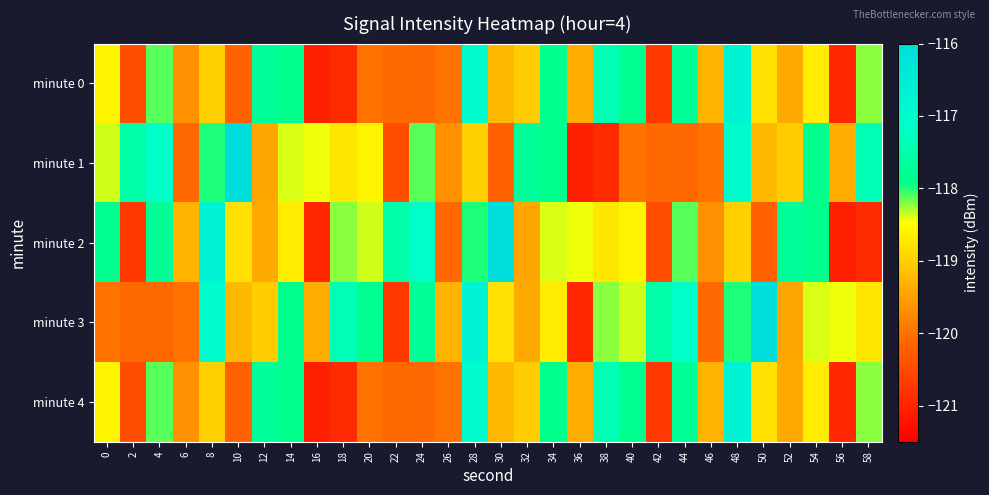

Reading left to right, what are all the values shown in this chart?

minute 0: 0=-118.6	2=-120.4	4=-118.1	6=-119.7	8=-119.0	10=-120.2	12=-117.7	14=-117.9	16=-121.1	18=-120.9	20=-120.0	22=-120.1	24=-120.1	26=-120.0	28=-117.0	30=-119.2	32=-119.0	34=-117.9	36=-119.4	38=-117.4	40=-117.8	42=-120.7	44=-117.7	46=-119.3	48=-116.7	50=-118.8	52=-119.4	54=-118.7	56=-121.0	58=-118.2
minute 1: 0=-118.4	2=-117.5	4=-117.1	6=-120.1	8=-118.0	10=-116.1	12=-119.4	14=-118.4	16=-118.4	18=-118.7	20=-118.6	22=-120.4	24=-118.1	26=-119.7	28=-119.0	30=-120.2	32=-117.7	34=-117.9	36=-121.1	38=-120.9	40=-120.0	42=-120.1	44=-120.1	46=-120.0	48=-117.0	50=-119.2	52=-119.0	54=-117.9	56=-119.4	58=-117.4
minute 2: 0=-117.8	2=-120.7	4=-117.7	6=-119.3	8=-116.7	10=-118.8	12=-119.4	14=-118.7	16=-121.0	18=-118.2	20=-118.4	22=-117.5	24=-117.1	26=-120.1	28=-118.0	30=-116.1	32=-119.4	34=-118.4	36=-118.4	38=-118.7	40=-118.6	42=-120.4	44=-118.1	46=-119.7	48=-119.0	50=-120.2	52=-117.7	54=-117.9	56=-121.1	58=-120.9
minute 3: 0=-120.0	2=-120.1	4=-120.1	6=-120.0	8=-117.0	10=-119.2	12=-119.0	14=-117.9	16=-119.4	18=-117.4	20=-117.8	22=-120.7	24=-117.7	26=-119.3	28=-116.7	30=-118.8	32=-119.4	34=-118.7	36=-121.0	38=-118.2	40=-118.4	42=-117.5	44=-117.1	46=-120.1	48=-118.0	50=-116.1	52=-119.4	54=-118.4	56=-118.4	58=-118.7
minute 4: 0=-118.6	2=-120.4	4=-118.1	6=-119.7	8=-119.0	10=-120.2	12=-117.7	14=-117.9	16=-121.1	18=-120.9	20=-120.0	22=-120.1	24=-120.1	26=-120.0	28=-117.0	30=-119.2	32=-119.0	34=-117.9	36=-119.4	38=-117.4	40=-117.8	42=-120.7	44=-117.7	46=-119.3	48=-116.7	50=-118.8	52=-119.4	54=-118.7	56=-121.0	58=-118.2